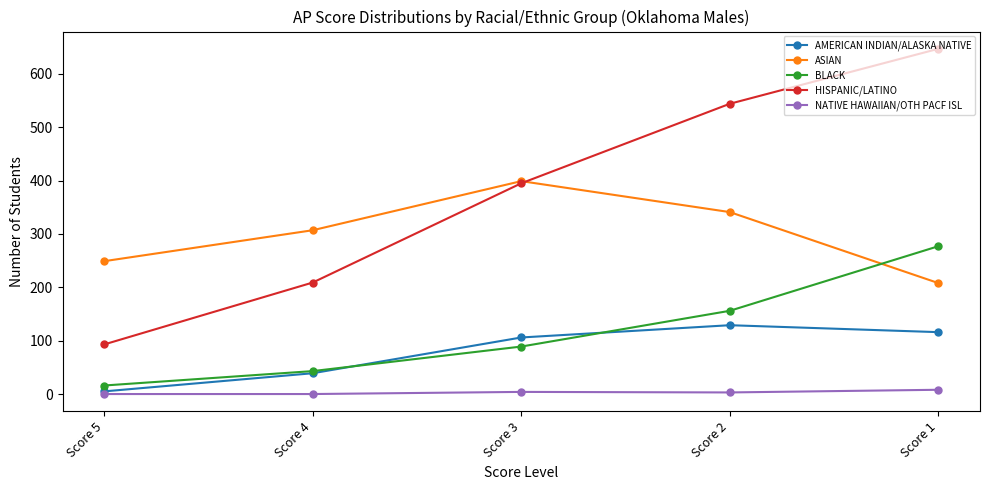

What is the approximate value of BLACK at Score 2?

156